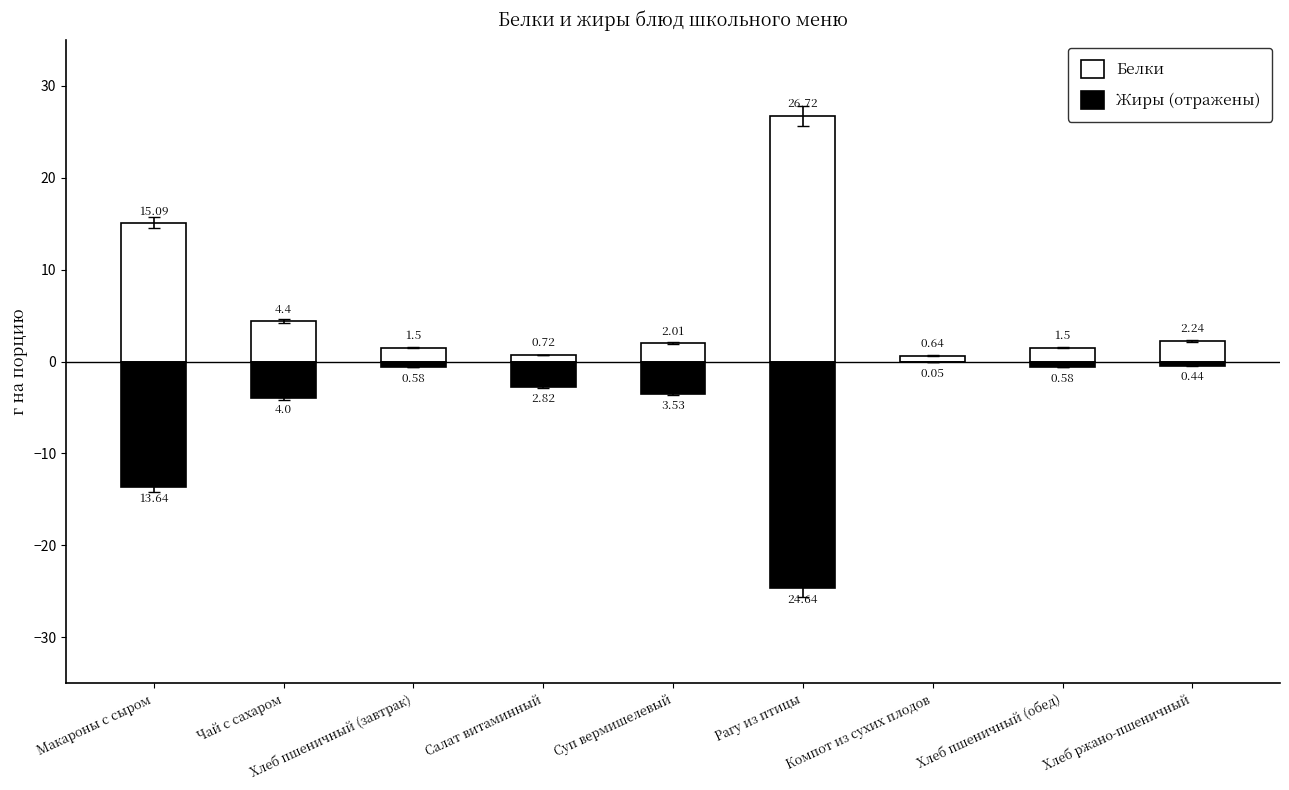

Reading left to right, what are all the values shown in this chart?

Белки: 15.1	4.4	1.5	0.7	2.0	26.7	0.6	1.5	2.2
Жиры (отражены): -13.6	-4.0	-0.6	-2.8	-3.5	-24.6	-0.1	-0.6	-0.4